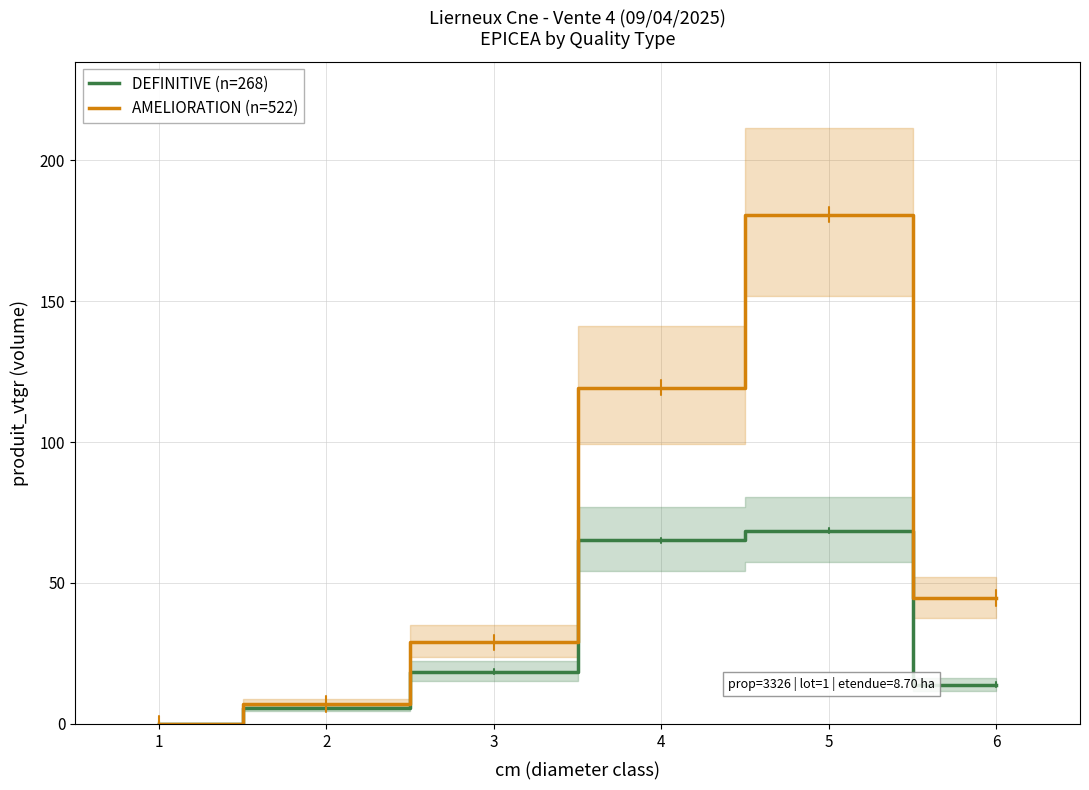

Reading left to right, extract all data points from this chart.

DEFINITIVE (n=268): 1=0.2	2=5.8	3=18.6	4=65.1	5=68.6	6=14.0
AMELIORATION (n=522): 1=0.0	2=7.0	3=29.0	4=119.3	5=180.7	6=44.7